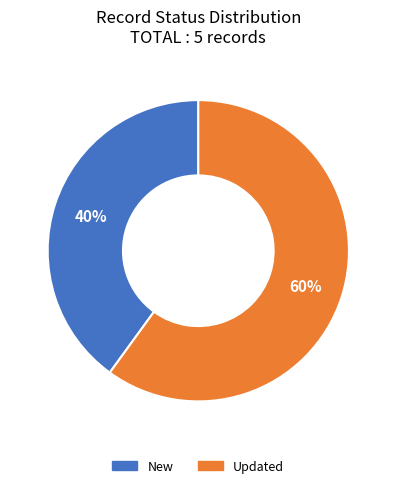

Rank the categories by value from highest to lowest.

Updated, New